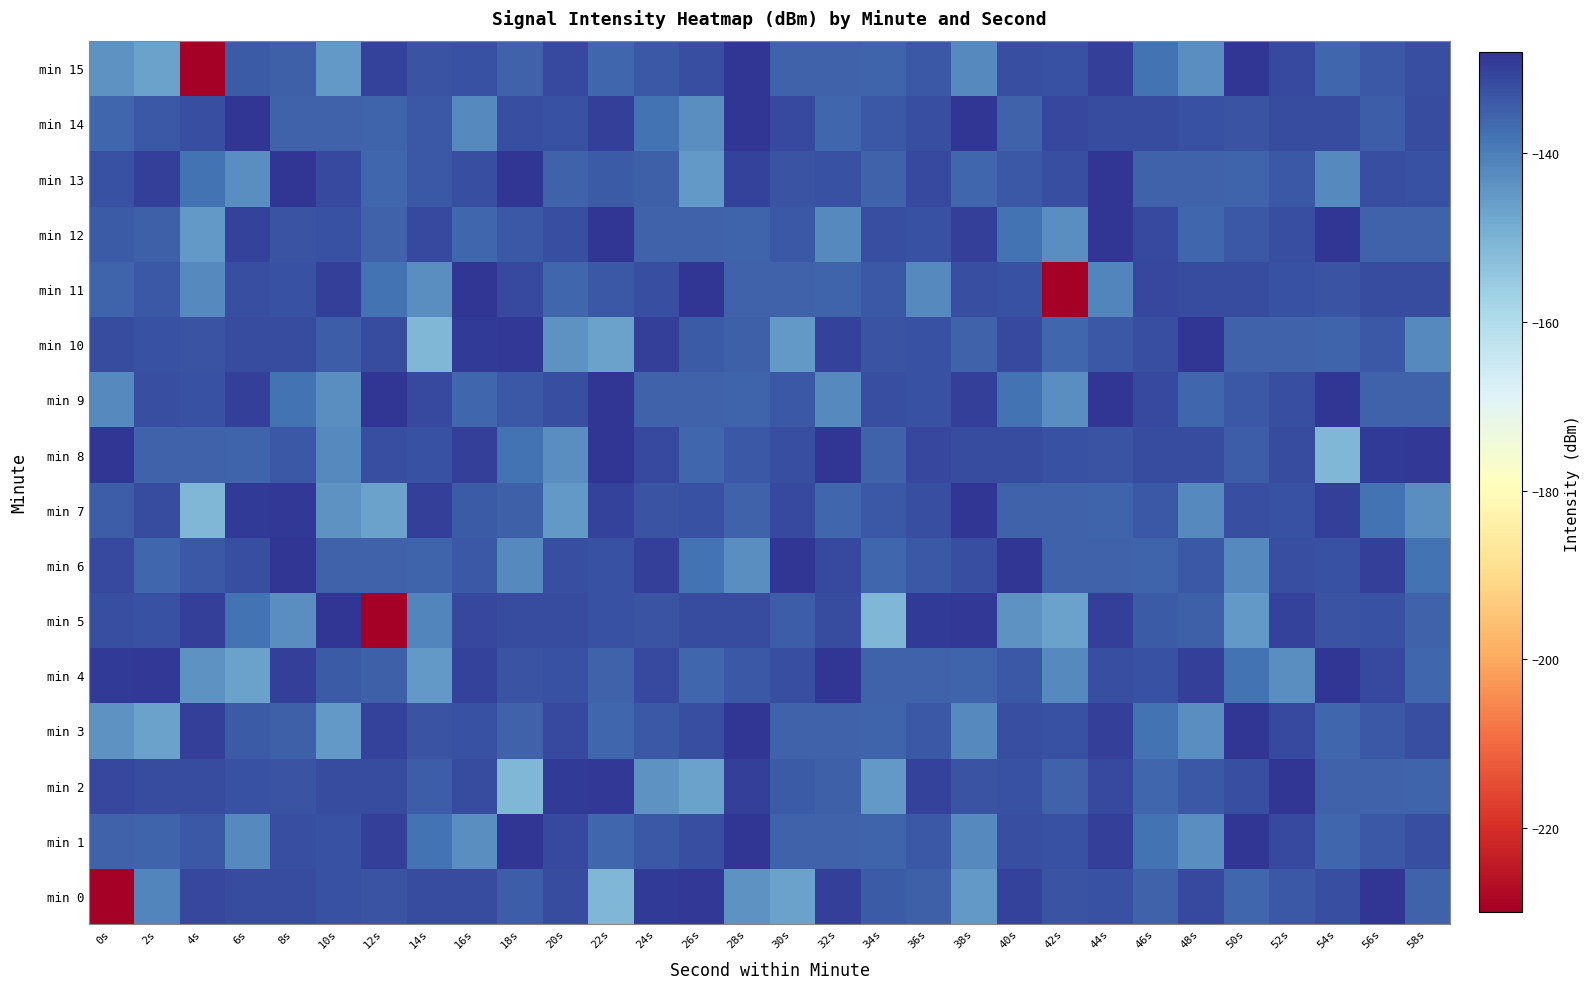

Reading left to right, what are all the values shown in this chart?

min 0: 0s=-229.6	2s=-141.4	4s=-131.1	6s=-131.8	8s=-131.9	10s=-132.8	12s=-132.9	14s=-131.9	16s=-131.6	18s=-134.4	20s=-131.9	22s=-150.9	24s=-129.0	26s=-128.7	28s=-143.8	30s=-146.6	32s=-129.9	34s=-134.3	36s=-134.8	38s=-145.0	40s=-130.1	42s=-133.0	44s=-132.6	46s=-135.5	48s=-131.3	50s=-136.3	52s=-133.6	54s=-132.2	56s=-128.2	58s=-135.5
min 1: 0s=-135.4	2s=-135.7	4s=-133.7	6s=-142.2	8s=-132.1	10s=-132.6	12s=-129.7	14s=-138.2	16s=-142.9	18s=-128.4	20s=-131.3	22s=-136.3	24s=-133.6	26s=-132.2	28s=-128.2	30s=-135.5	32s=-135.4	34s=-135.7	36s=-133.7	38s=-142.2	40s=-132.1	42s=-132.6	44s=-129.7	46s=-138.2	48s=-142.9	50s=-128.4	52s=-131.3	54s=-136.3	56s=-133.6	58s=-132.2
min 2: 0s=-131.1	2s=-131.8	4s=-131.9	6s=-132.8	8s=-132.9	10s=-131.9	12s=-131.6	14s=-134.4	16s=-131.9	18s=-150.9	20s=-129.0	22s=-128.7	24s=-143.8	26s=-146.6	28s=-129.9	30s=-134.3	32s=-134.8	34s=-145.0	36s=-130.1	38s=-133.0	40s=-132.6	42s=-135.5	44s=-131.3	46s=-136.3	48s=-133.6	50s=-132.2	52s=-128.2	54s=-135.5	56s=-135.4	58s=-135.7
min 3: 0s=-143.8	2s=-146.6	4s=-129.9	6s=-134.3	8s=-134.8	10s=-145.0	12s=-130.1	14s=-133.0	16s=-132.6	18s=-135.5	20s=-131.3	22s=-136.3	24s=-133.6	26s=-132.2	28s=-128.2	30s=-135.5	32s=-135.4	34s=-135.7	36s=-133.7	38s=-142.2	40s=-132.1	42s=-132.6	44s=-129.7	46s=-138.2	48s=-142.9	50s=-128.4	52s=-131.3	54s=-136.3	56s=-133.6	58s=-132.2
min 4: 0s=-129.0	2s=-128.7	4s=-143.8	6s=-146.6	8s=-129.9	10s=-134.3	12s=-134.8	14s=-145.0	16s=-130.1	18s=-133.0	20s=-132.6	22s=-135.5	24s=-131.3	26s=-136.3	28s=-133.6	30s=-132.2	32s=-128.2	34s=-135.5	36s=-135.4	38s=-135.7	40s=-133.7	42s=-142.2	44s=-132.1	46s=-132.6	48s=-129.7	50s=-138.2	52s=-142.9	54s=-128.4	56s=-131.3	58s=-136.3
min 5: 0s=-132.1	2s=-132.6	4s=-129.7	6s=-138.2	8s=-142.9	10s=-128.4	12s=-229.6	14s=-141.4	16s=-131.1	18s=-131.8	20s=-131.9	22s=-132.8	24s=-132.9	26s=-131.9	28s=-131.6	30s=-134.4	32s=-131.9	34s=-150.9	36s=-129.0	38s=-128.7	40s=-143.8	42s=-146.6	44s=-129.9	46s=-134.3	48s=-134.8	50s=-145.0	52s=-130.1	54s=-133.0	56s=-132.6	58s=-135.5
min 6: 0s=-131.3	2s=-136.3	4s=-133.6	6s=-132.2	8s=-128.2	10s=-135.5	12s=-135.4	14s=-135.7	16s=-133.7	18s=-142.2	20s=-132.1	22s=-132.6	24s=-129.7	26s=-138.2	28s=-142.9	30s=-128.4	32s=-131.3	34s=-136.3	36s=-133.6	38s=-132.2	40s=-128.2	42s=-135.5	44s=-135.4	46s=-135.7	48s=-133.7	50s=-142.2	52s=-132.1	54s=-132.6	56s=-129.7	58s=-138.2
min 7: 0s=-134.4	2s=-131.9	4s=-150.9	6s=-129.0	8s=-128.7	10s=-143.8	12s=-146.6	14s=-129.9	16s=-134.3	18s=-134.8	20s=-145.0	22s=-130.1	24s=-133.0	26s=-132.6	28s=-135.5	30s=-131.3	32s=-136.3	34s=-133.6	36s=-132.2	38s=-128.2	40s=-135.5	42s=-135.4	44s=-135.7	46s=-133.7	48s=-142.2	50s=-132.1	52s=-132.6	54s=-129.7	56s=-138.2	58s=-142.9
min 8: 0s=-128.2	2s=-135.5	4s=-135.4	6s=-135.7	8s=-133.7	10s=-142.2	12s=-132.1	14s=-132.6	16s=-129.7	18s=-138.2	20s=-142.9	22s=-128.4	24s=-131.3	26s=-136.3	28s=-133.6	30s=-132.2	32s=-128.2	34s=-135.5	36s=-131.1	38s=-131.8	40s=-131.9	42s=-132.8	44s=-132.9	46s=-131.9	48s=-131.6	50s=-134.4	52s=-131.9	54s=-150.9	56s=-129.0	58s=-128.7
min 9: 0s=-142.2	2s=-132.1	4s=-132.6	6s=-129.7	8s=-138.2	10s=-142.9	12s=-128.4	14s=-131.3	16s=-136.3	18s=-133.6	20s=-132.2	22s=-128.2	24s=-135.5	26s=-135.4	28s=-135.7	30s=-133.7	32s=-142.2	34s=-132.1	36s=-132.6	38s=-129.7	40s=-138.2	42s=-142.9	44s=-128.4	46s=-131.3	48s=-136.3	50s=-133.6	52s=-132.2	54s=-128.2	56s=-135.5	58s=-135.4
min 10: 0s=-131.9	2s=-132.8	4s=-132.9	6s=-131.9	8s=-131.6	10s=-134.4	12s=-131.9	14s=-150.9	16s=-129.0	18s=-128.7	20s=-143.8	22s=-146.6	24s=-129.9	26s=-134.3	28s=-134.8	30s=-145.0	32s=-130.1	34s=-133.0	36s=-132.6	38s=-135.5	40s=-131.3	42s=-136.3	44s=-133.6	46s=-132.2	48s=-128.2	50s=-135.5	52s=-135.4	54s=-135.7	56s=-133.7	58s=-142.2
min 11: 0s=-135.7	2s=-133.7	4s=-142.2	6s=-132.1	8s=-132.6	10s=-129.7	12s=-138.2	14s=-142.9	16s=-128.4	18s=-131.3	20s=-136.3	22s=-133.6	24s=-132.2	26s=-128.2	28s=-135.5	30s=-135.4	32s=-135.7	34s=-133.7	36s=-142.2	38s=-132.1	40s=-132.6	42s=-229.6	44s=-141.4	46s=-131.1	48s=-131.8	50s=-131.9	52s=-132.8	54s=-132.9	56s=-131.9	58s=-131.6
min 12: 0s=-134.3	2s=-134.8	4s=-145.0	6s=-130.1	8s=-133.0	10s=-132.6	12s=-135.5	14s=-131.3	16s=-136.3	18s=-133.6	20s=-132.2	22s=-128.2	24s=-135.5	26s=-135.4	28s=-135.7	30s=-133.7	32s=-142.2	34s=-132.1	36s=-132.6	38s=-129.7	40s=-138.2	42s=-142.9	44s=-128.4	46s=-131.3	48s=-136.3	50s=-133.6	52s=-132.2	54s=-128.2	56s=-135.5	58s=-135.4
min 13: 0s=-132.6	2s=-129.7	4s=-138.2	6s=-142.9	8s=-128.4	10s=-131.3	12s=-136.3	14s=-133.6	16s=-132.2	18s=-128.2	20s=-135.5	22s=-134.3	24s=-134.8	26s=-145.0	28s=-130.1	30s=-133.0	32s=-132.6	34s=-135.5	36s=-131.3	38s=-136.3	40s=-133.6	42s=-132.2	44s=-128.2	46s=-135.5	48s=-135.4	50s=-135.7	52s=-133.7	54s=-142.2	56s=-132.1	58s=-132.6
min 14: 0s=-136.3	2s=-133.6	4s=-132.2	6s=-128.2	8s=-135.5	10s=-135.4	12s=-135.7	14s=-133.7	16s=-142.2	18s=-132.1	20s=-132.6	22s=-129.7	24s=-138.2	26s=-142.9	28s=-128.4	30s=-131.3	32s=-136.3	34s=-133.6	36s=-132.2	38s=-128.2	40s=-135.5	42s=-131.1	44s=-131.8	46s=-131.9	48s=-132.8	50s=-132.9	52s=-131.9	54s=-131.6	56s=-134.4	58s=-131.9
min 15: 0s=-143.8	2s=-146.6	4s=-229.9	6s=-134.3	8s=-134.8	10s=-145.0	12s=-130.1	14s=-133.0	16s=-132.6	18s=-135.5	20s=-131.3	22s=-136.3	24s=-133.6	26s=-132.2	28s=-128.2	30s=-135.5	32s=-135.4	34s=-135.7	36s=-133.7	38s=-142.2	40s=-132.1	42s=-132.6	44s=-129.7	46s=-138.2	48s=-142.9	50s=-128.4	52s=-131.3	54s=-136.3	56s=-133.6	58s=-132.2